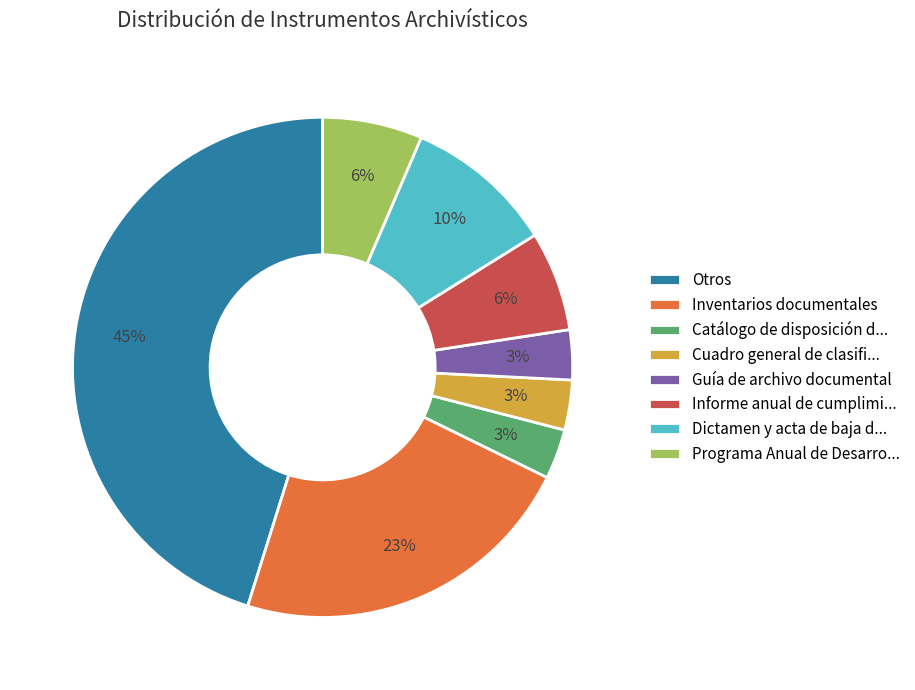

To the nearest percent, what percentage of the pie is Otros?

45%